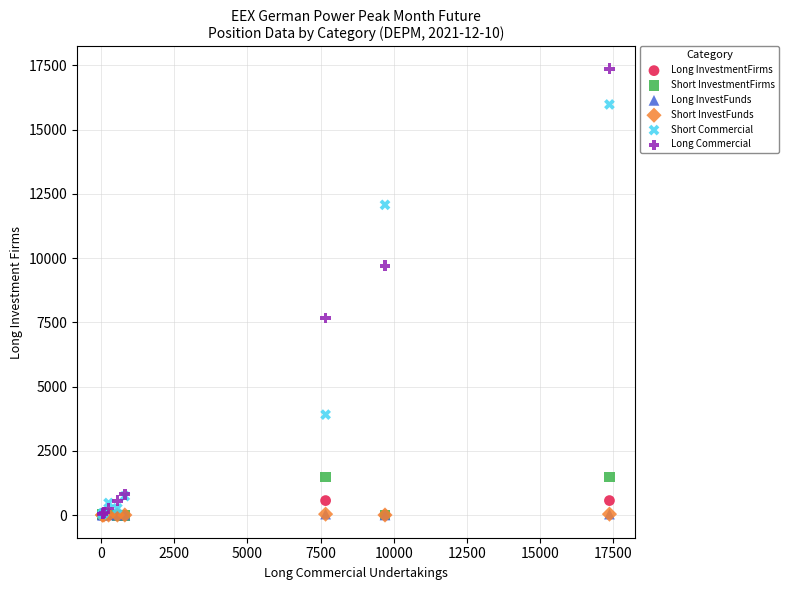

What are all the series names shown in the legend?

Long InvestmentFirms, Short InvestmentFirms, Long InvestFunds, Short InvestFunds, Short Commercial, Long Commercial